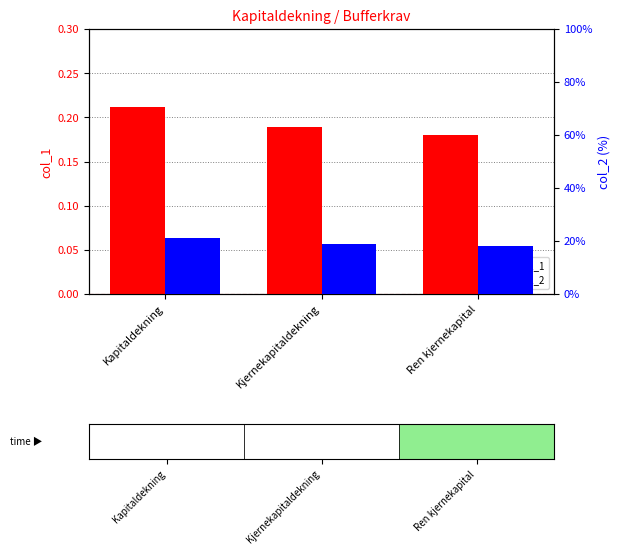

What is the maximum value for col_1?

0.2